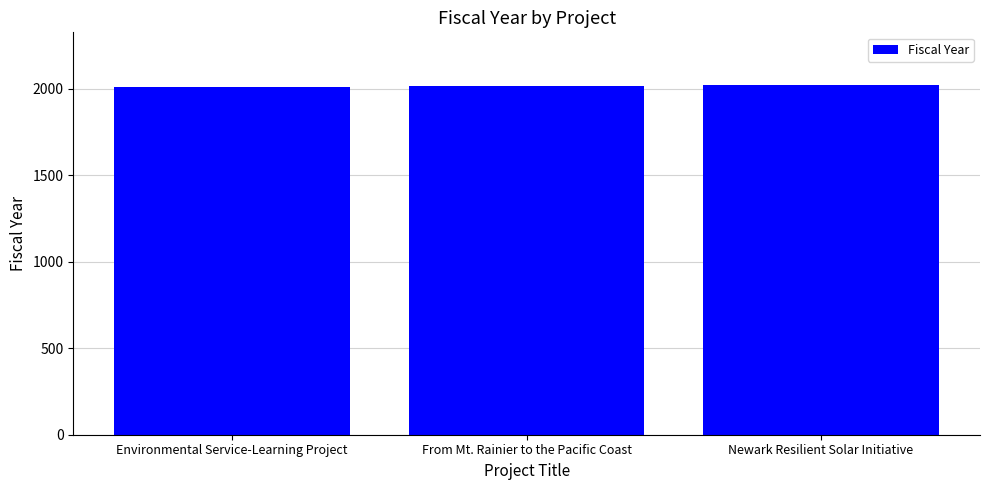

Approximately how many times larger is the value at Environmental Service-Learning Project compared to From Mt. Rainier to the Pacific Coast?

1.0